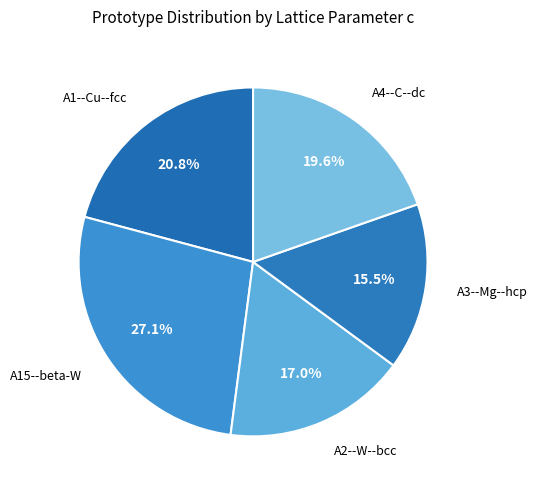

How many segments does this pie chart have?

5